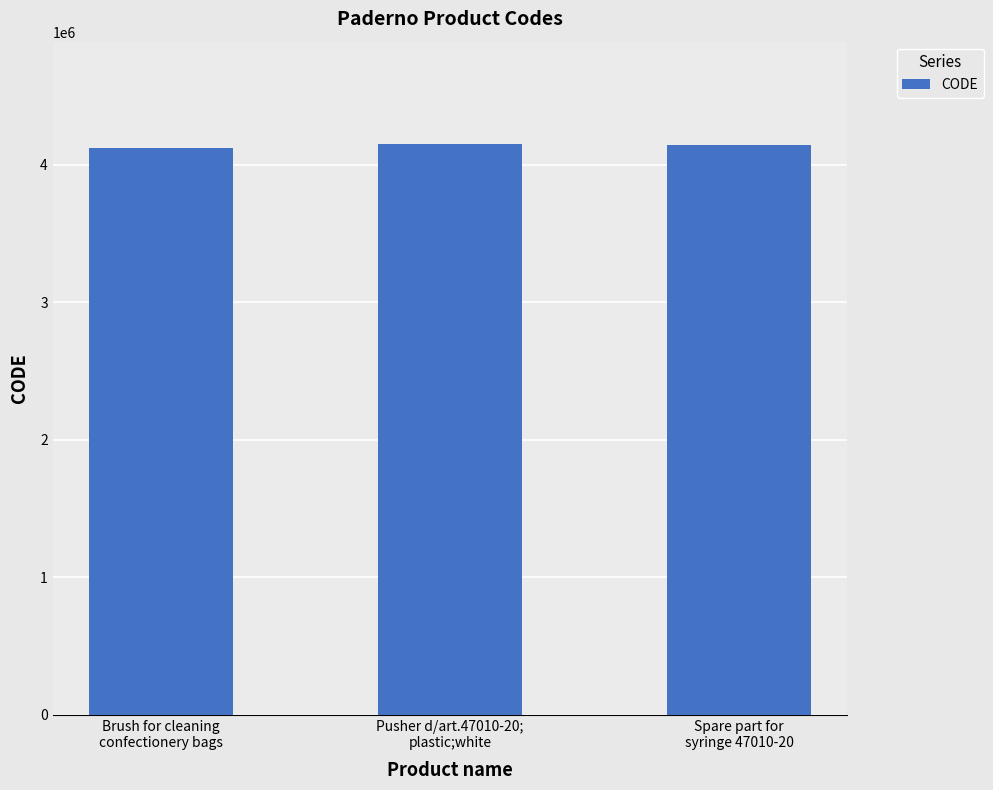

Is it true that the value at Pusher d/art.47010-20;
plastic;white is 4146938?

True